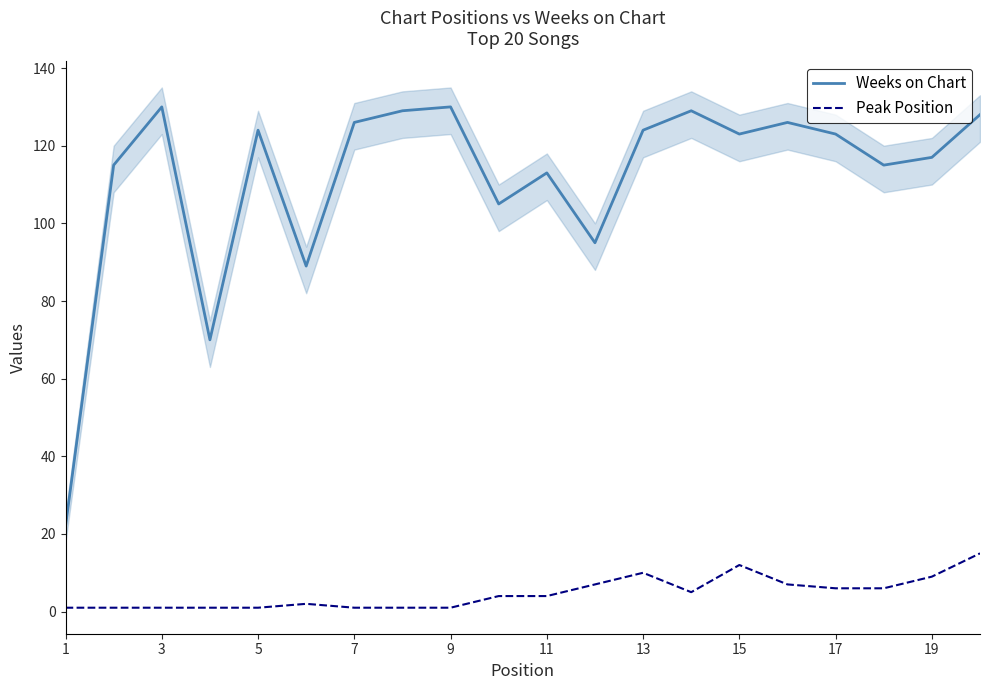

The Peak Position series shows 1 at 3. True or false?

True